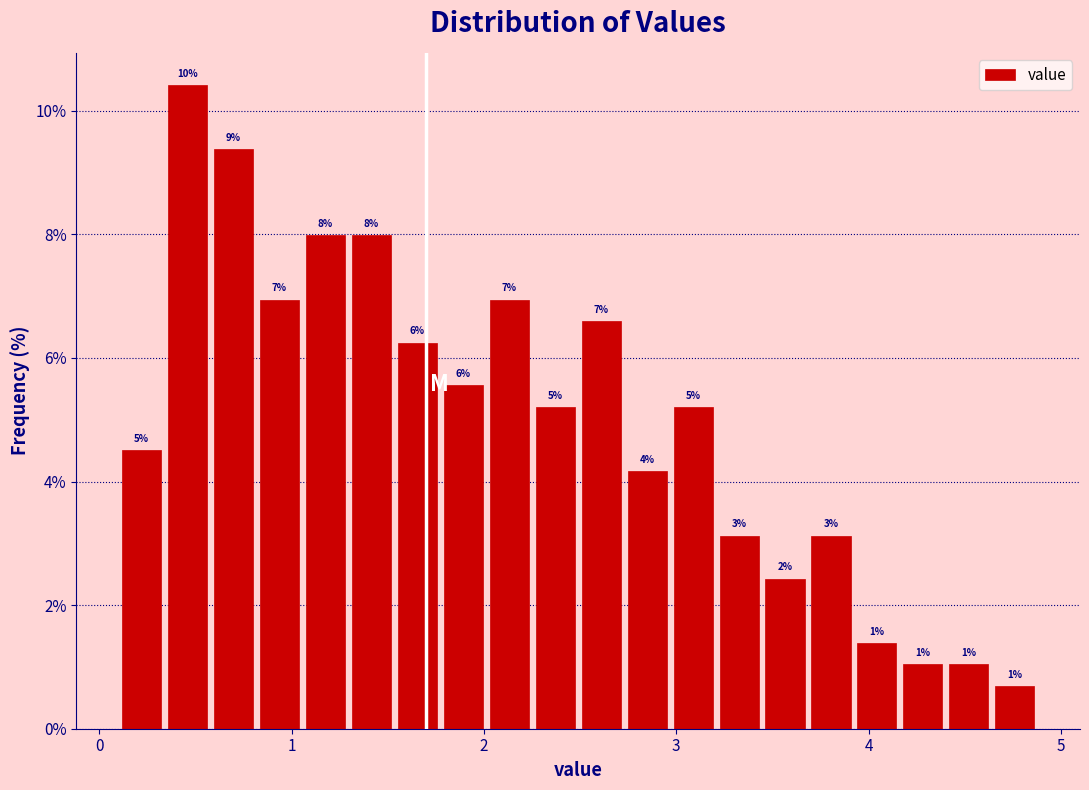

Read against the x-axis, roughly where is the centre of the tallest bar?

0.5